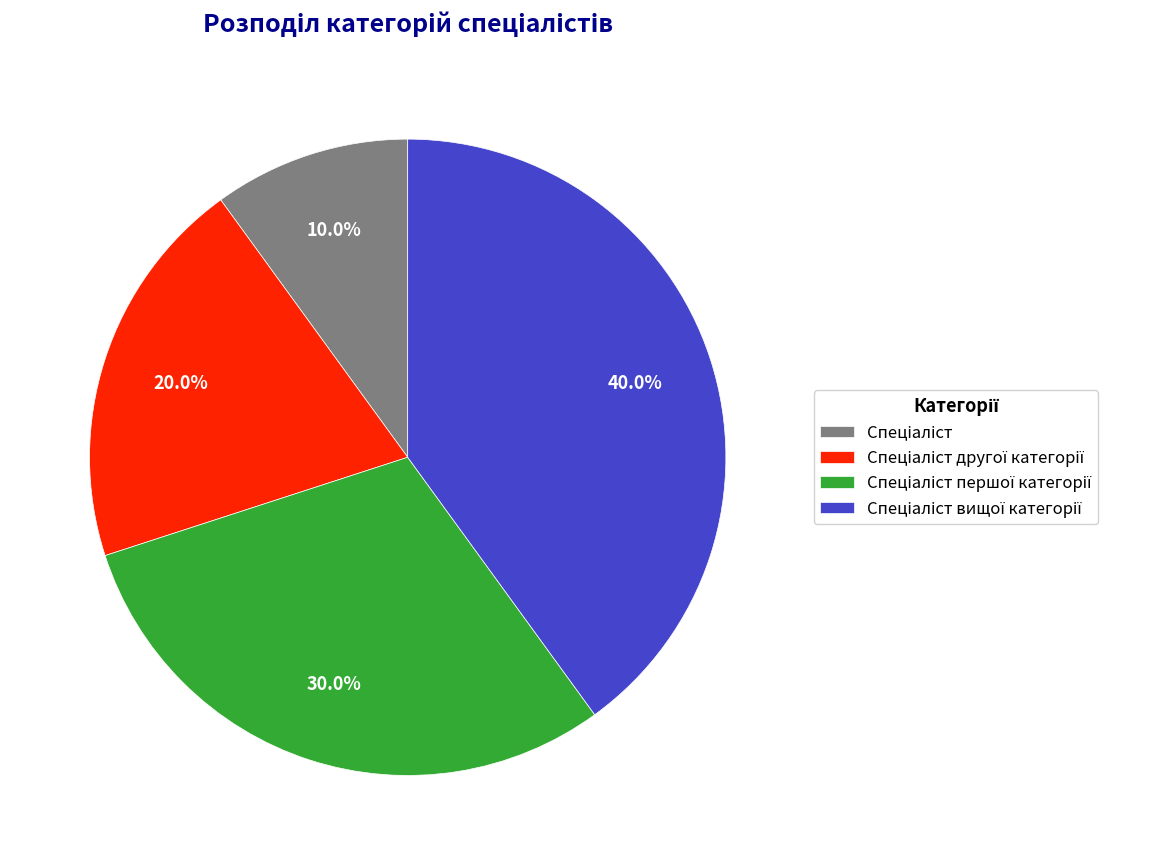

Does any single category account for the majority?

No